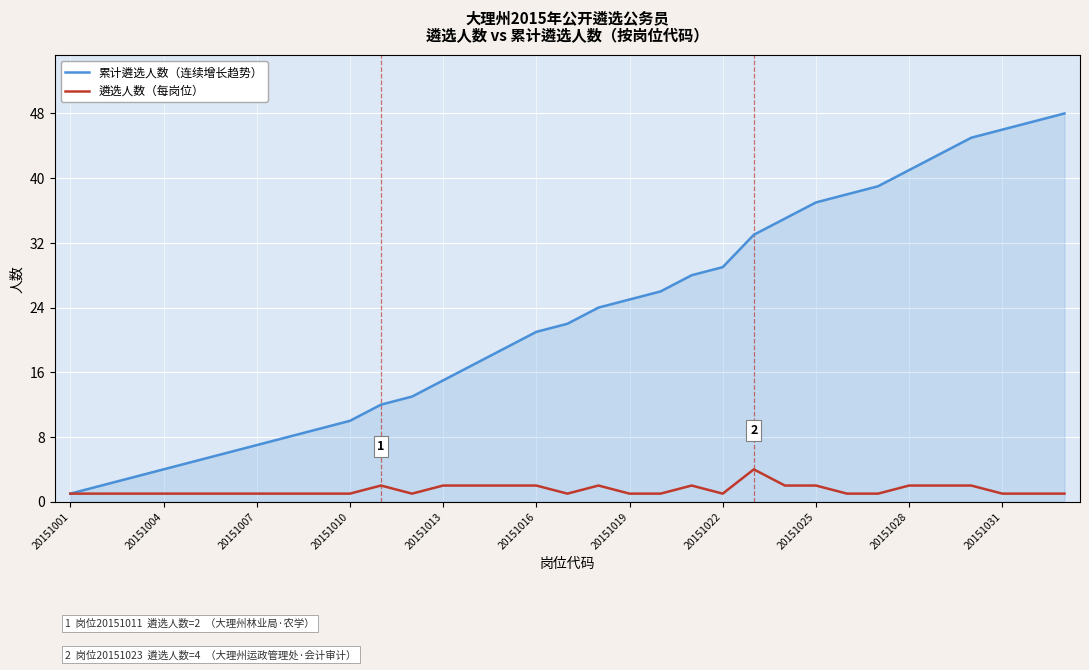

Which series has the largest total across all categories?

累计遴选人数（连续增长趋势）